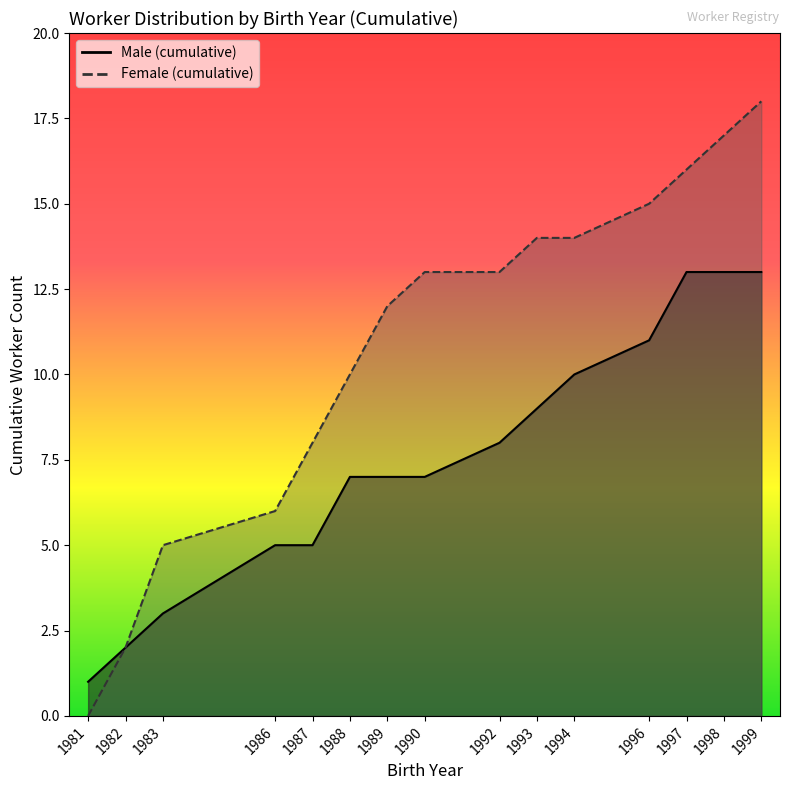

What is the sum of all values?

114